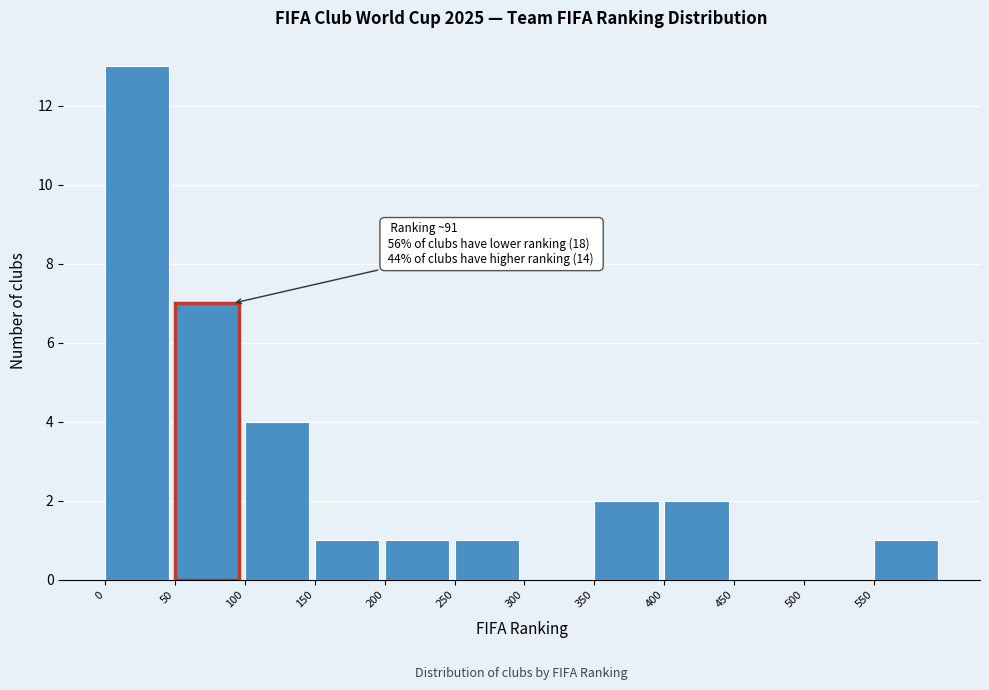

Over which range of the x-axis is the bar tallest?

0 to 50